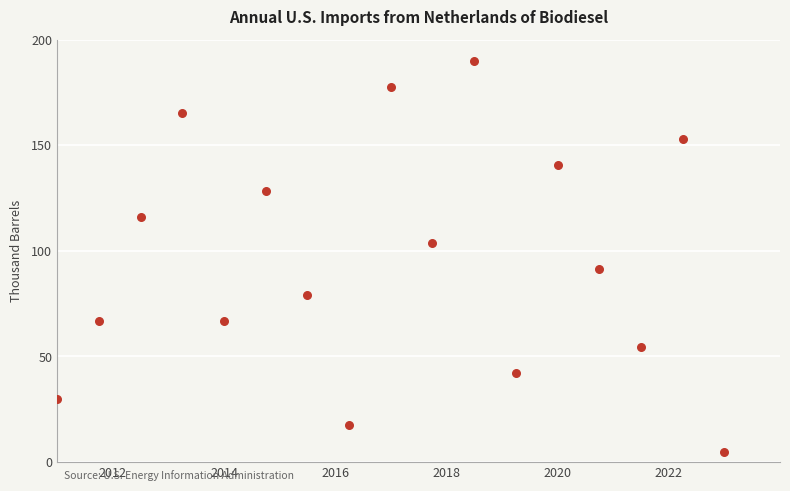

What is the range of Y values (max minus min)?

185.0